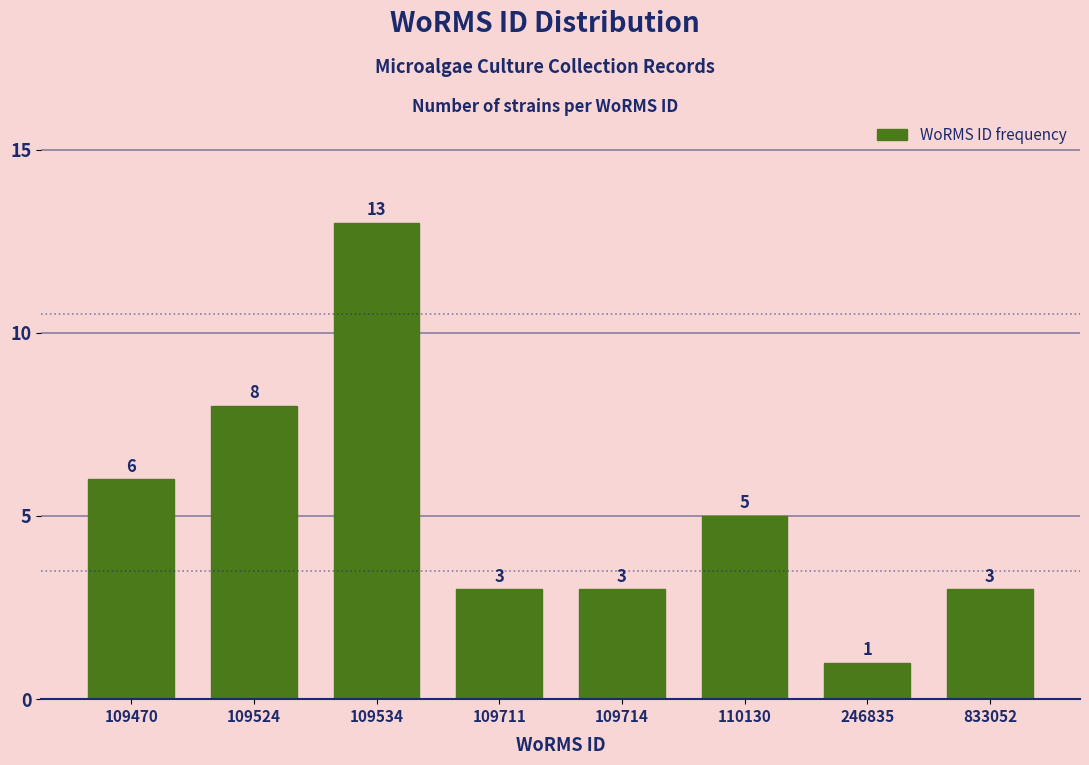

Reading right to left, what are all the values shown in this chart?

3	1	5	3	3	13	8	6